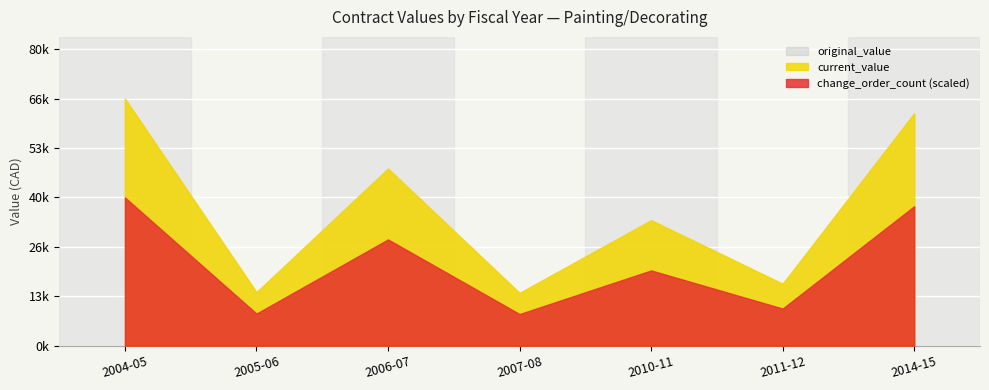

True or false: current_value and original_value intersect in this chart.

False